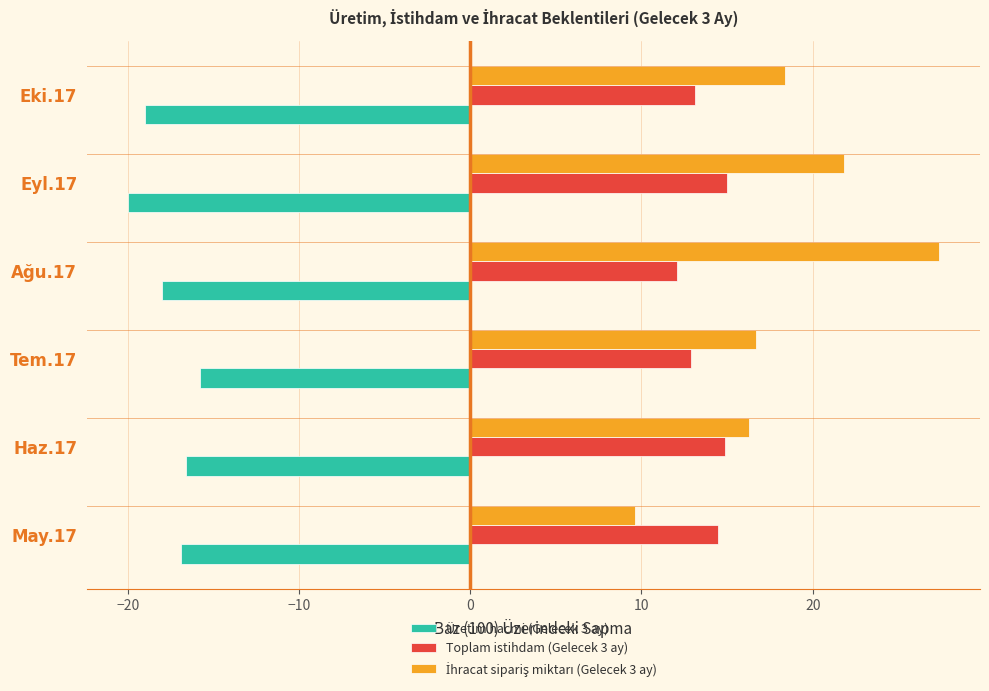

At how many categories does at least one series exceed 1?

6